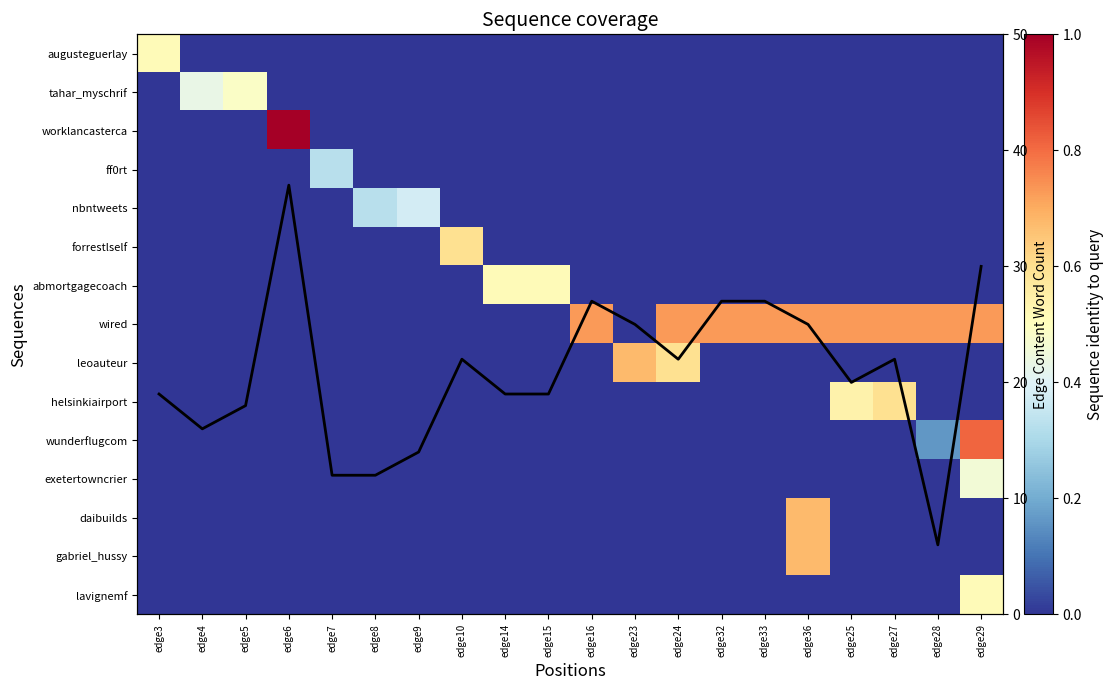

What is the total value across all series at edge5?

18.5